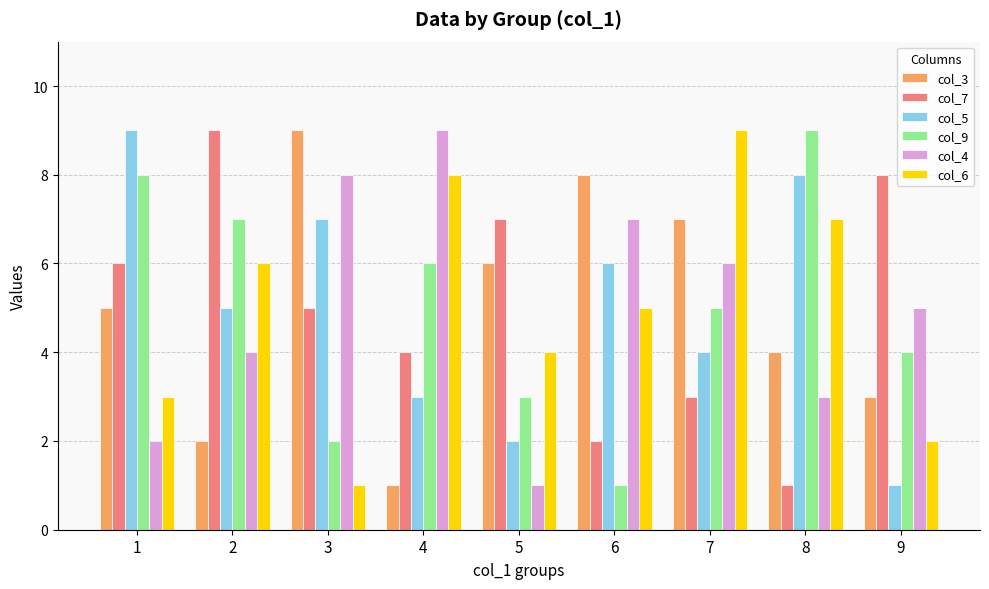

The value of col_7 at 1 is 6. True or false?

True